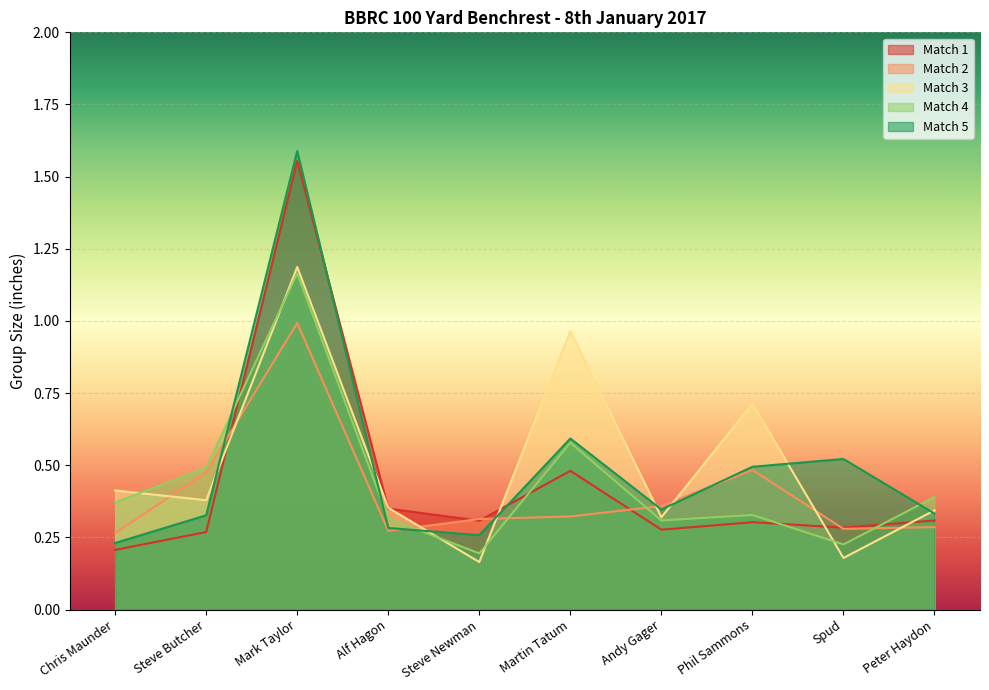

What position from the right is Alf Hagon?

7